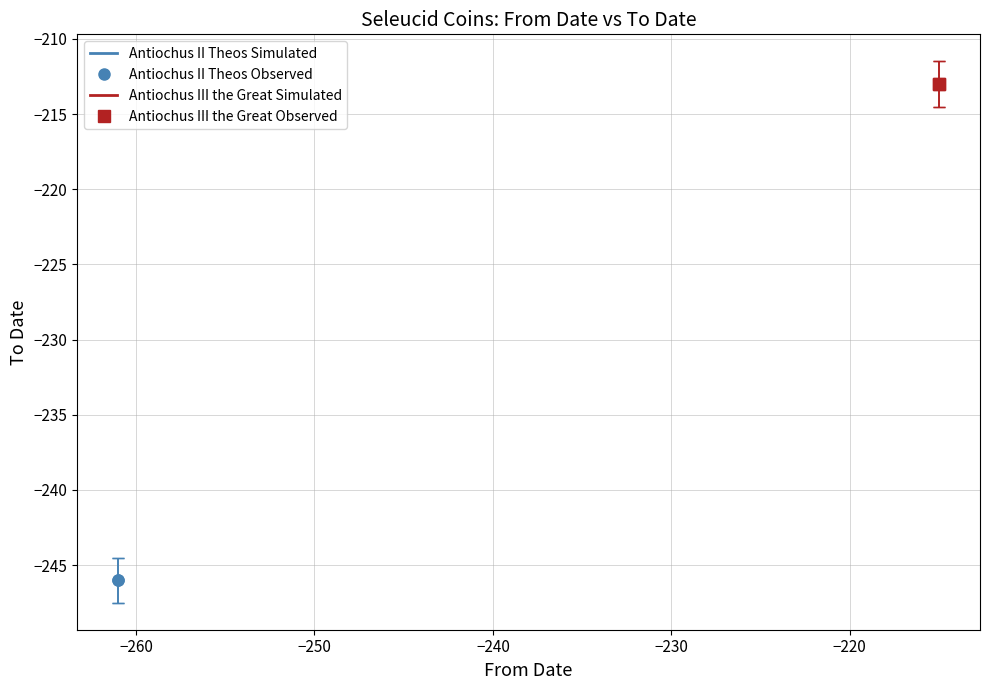

What are all the series names shown in the legend?

Antiochus II Theos Simulated, Antiochus II Theos Observed, Antiochus III the Great Simulated, Antiochus III the Great Observed